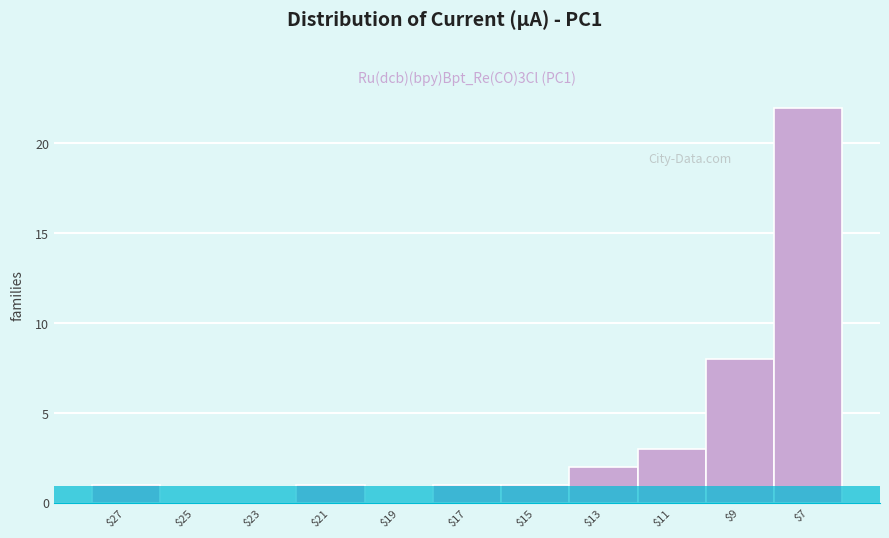

Which label corresponds to the largest value in the chart?

$7